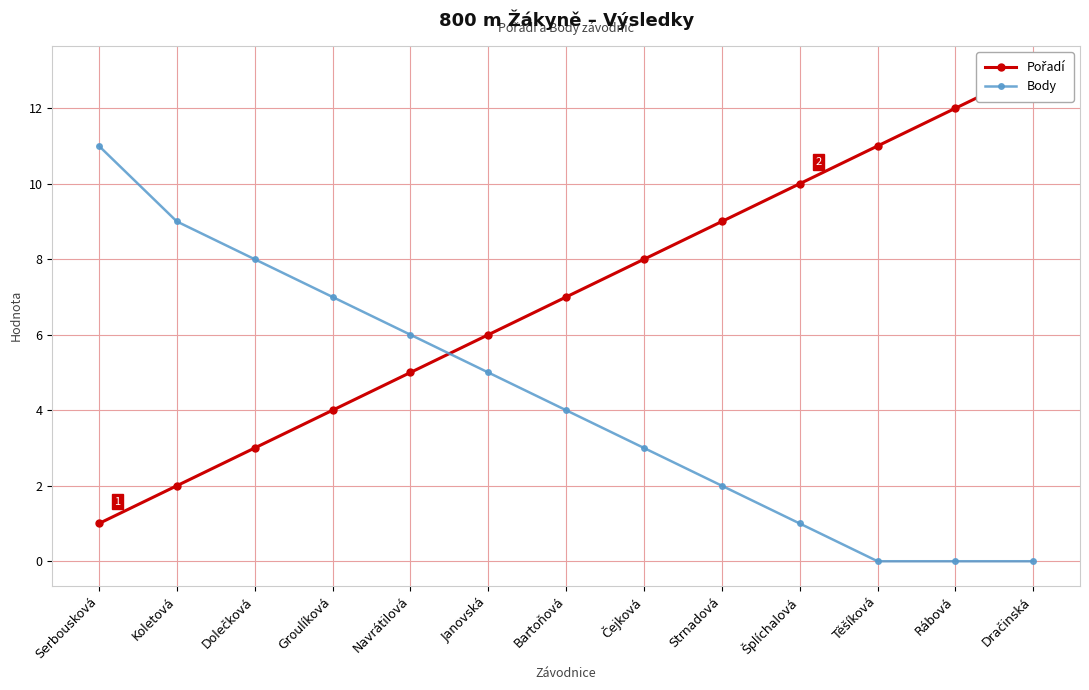

How many intersections are there between Body and Pořadí?

1